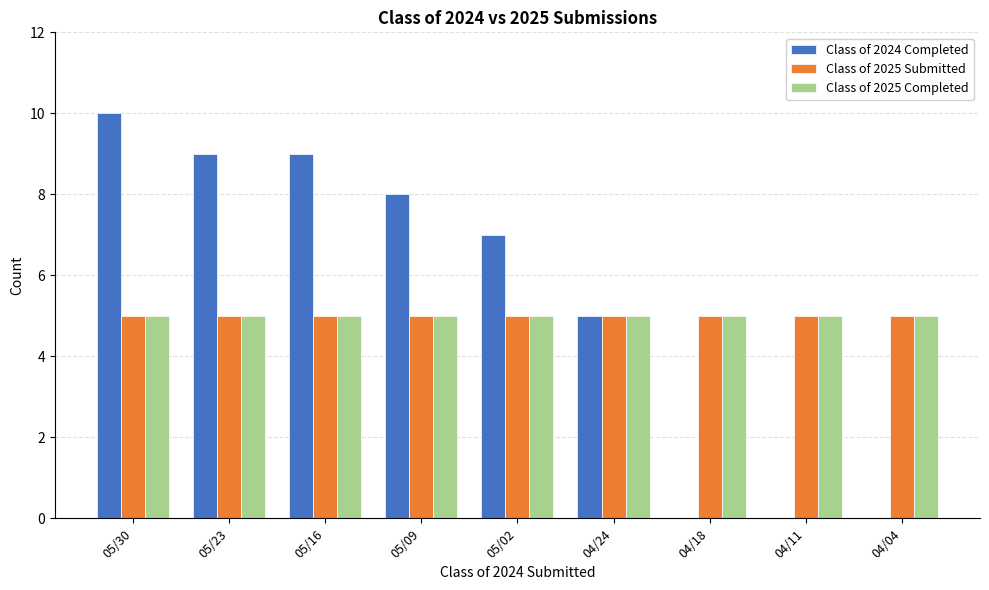

Count the number of categories in the chart.

9